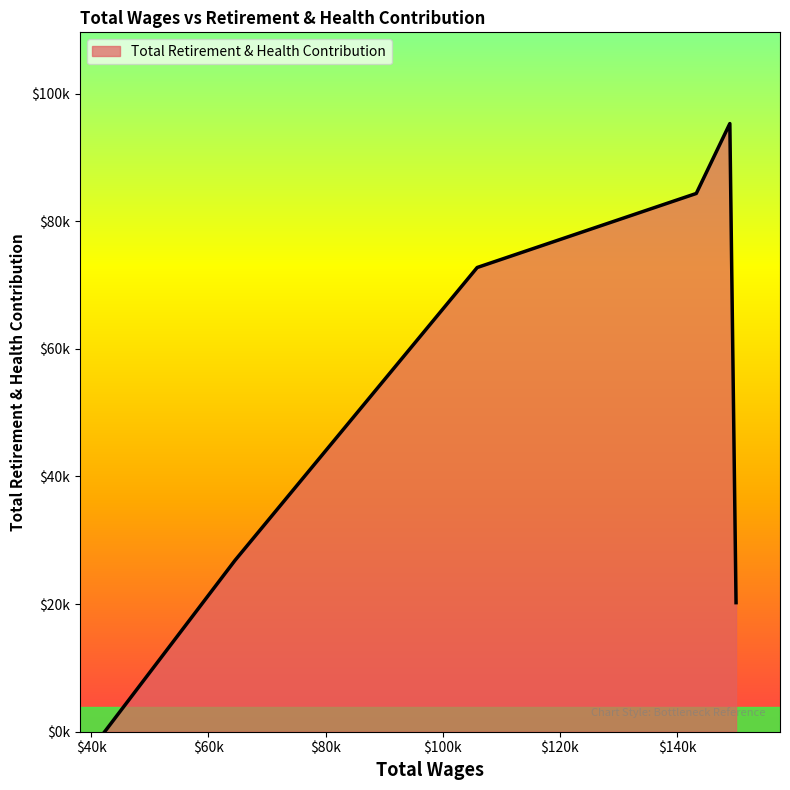

What is the sum of all values?

299432